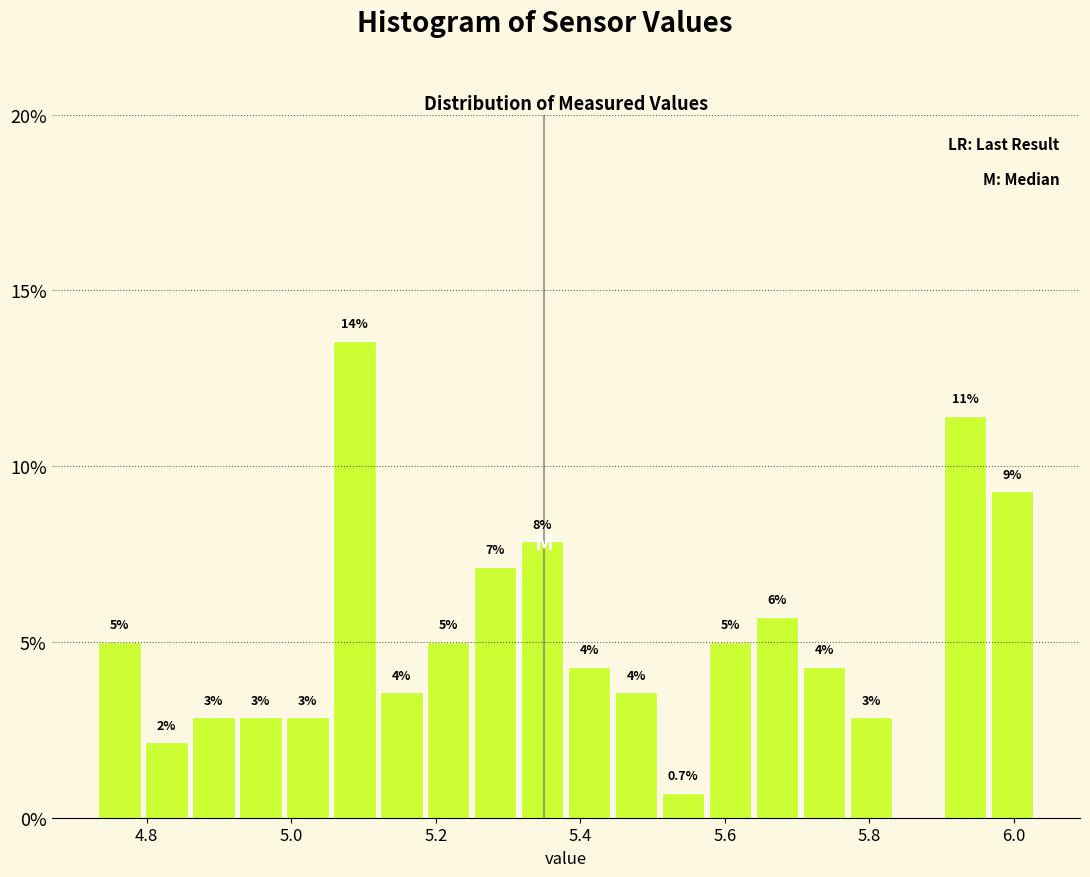

Read against the x-axis, roughly where is the centre of the tallest bar?

5.08